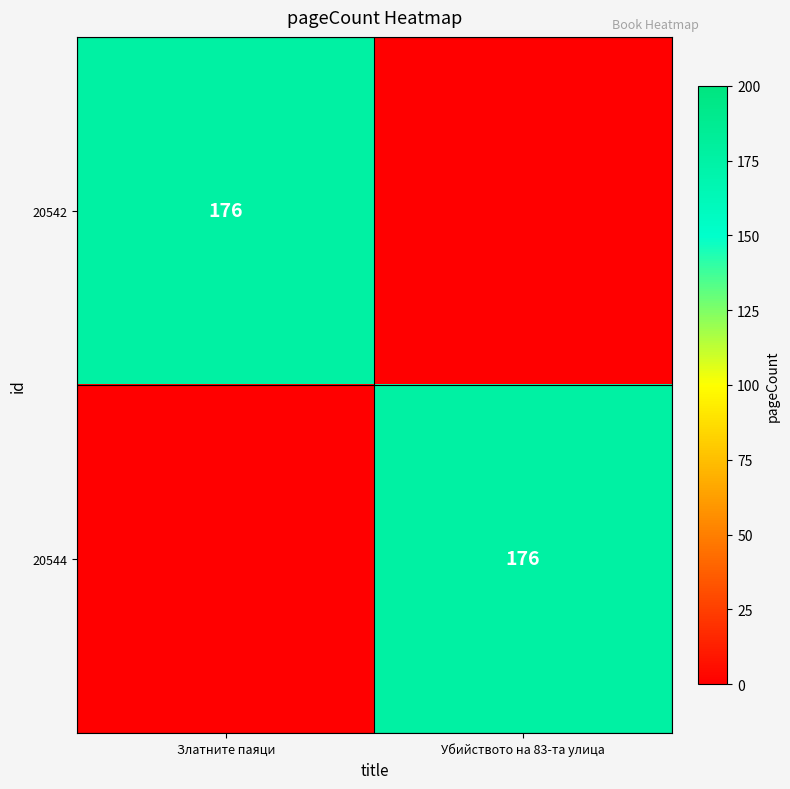

True or false: 20542 has a value of 297 at Златните паяци.

False